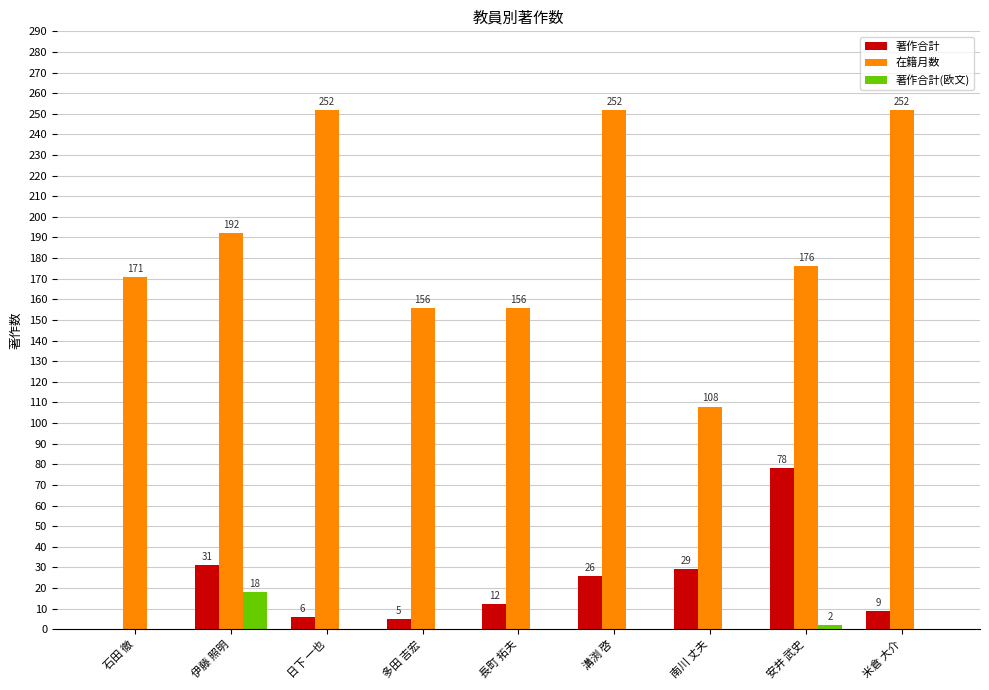

What are all the series names shown in the legend?

著作合計, 在籍月数, 著作合計(欧文)